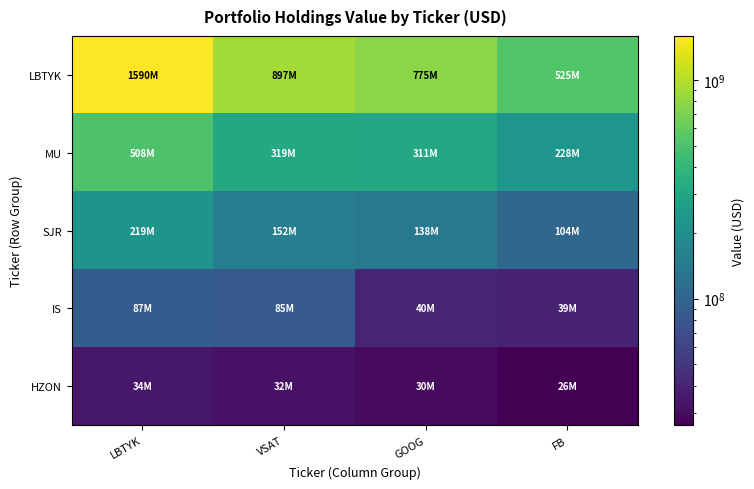

Reading left to right, transcribe all the data shown in this chart.

LBTYK: LBTYK=1589995000	VSAT=897033000	GOOG=775419000	FB=525036000
MU: LBTYK=508459000	VSAT=319231000	GOOG=310910000	FB=228185000
SJR: LBTYK=218678000	VSAT=151747000	GOOG=137949000	FB=103687000
IS: LBTYK=86960000	VSAT=85368000	GOOG=40237000	FB=39160000
HZON: LBTYK=34300000	VSAT=32256000	GOOG=29552000	FB=26348000